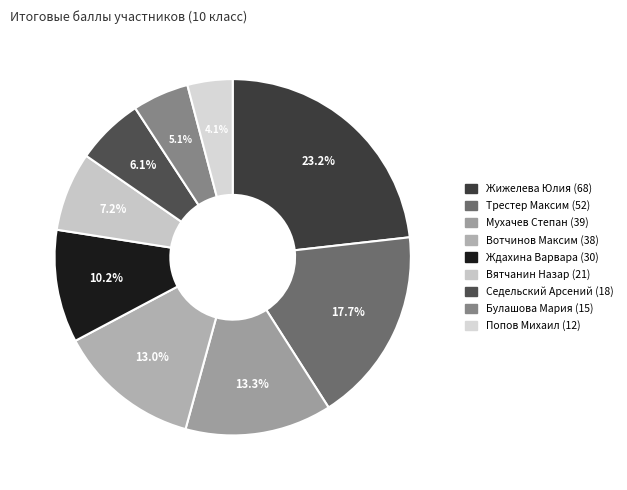

Is there a majority slice in this chart?

No